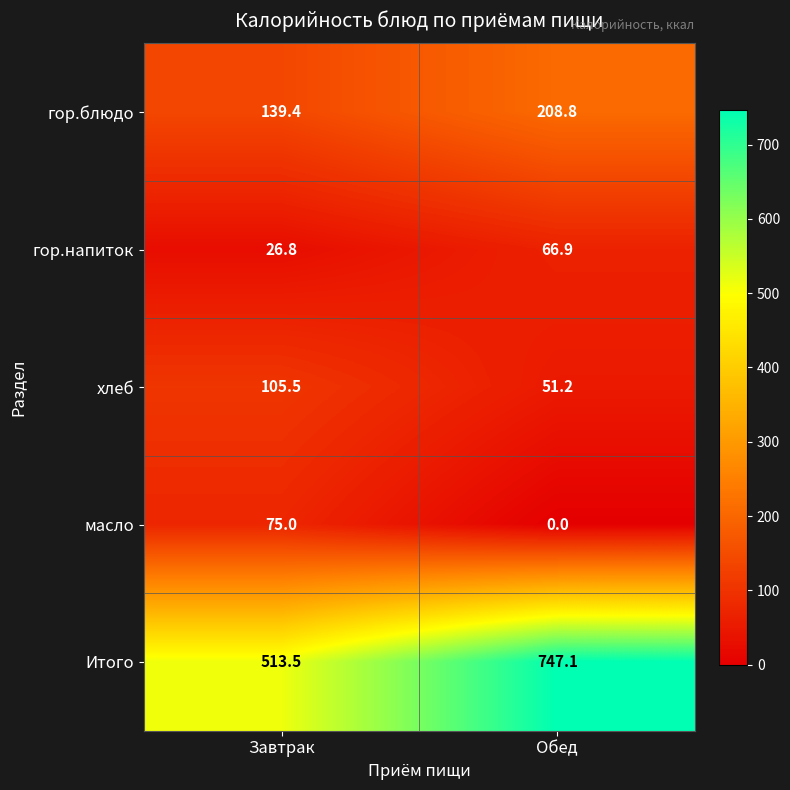

Reading right to left, transcribe all the data shown in this chart.

гор.блюдо: Обед=208.8	Завтрак=139.4
гор.напиток: Обед=66.9	Завтрак=26.8
хлеб: Обед=51.2	Завтрак=105.5
масло: Обед=0.0	Завтрак=75.0
Итого: Обед=747.1	Завтрак=513.5